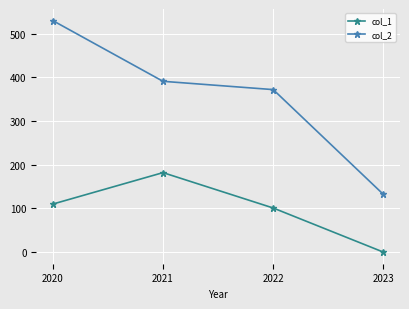

Does the chart display data point markers on the line(s)?

Yes